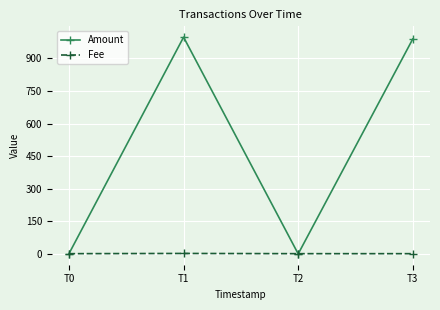

Which series changed the most between T2 and T3?

Amount